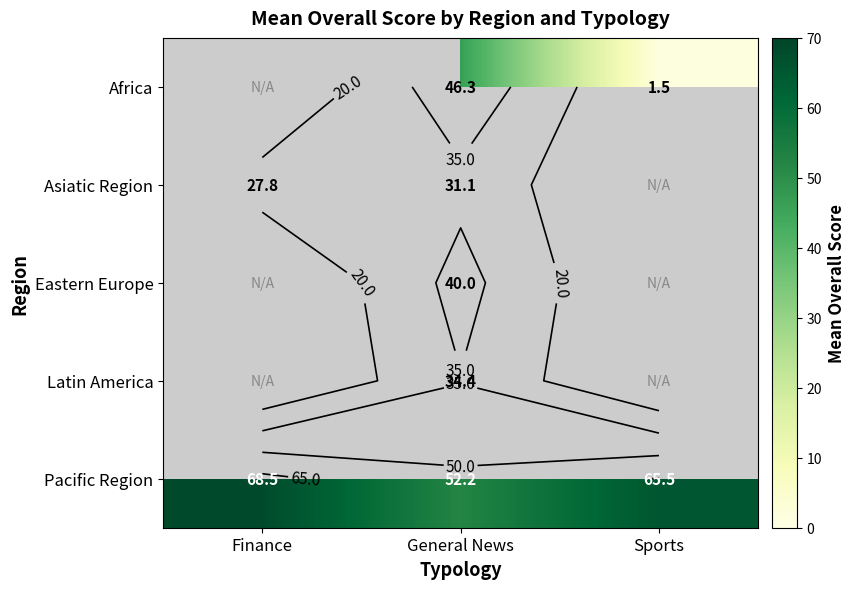

What is the difference between the Asiatic Region values at General News and Finance?

3.3